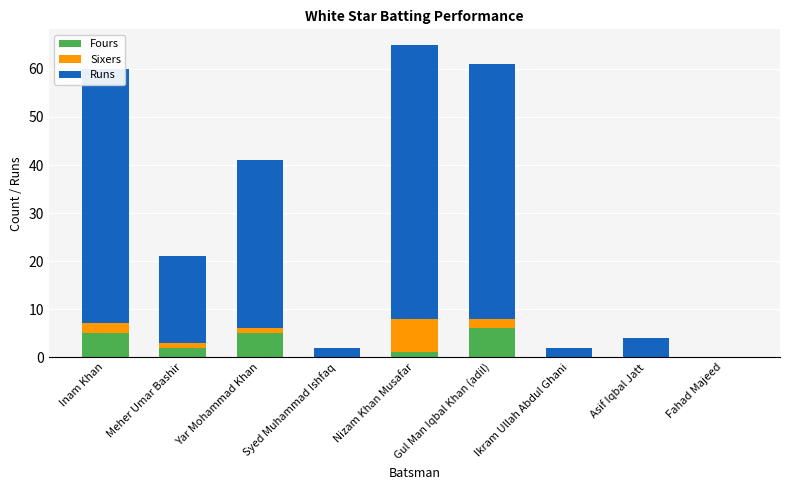

What is the maximum value for Fours?

6